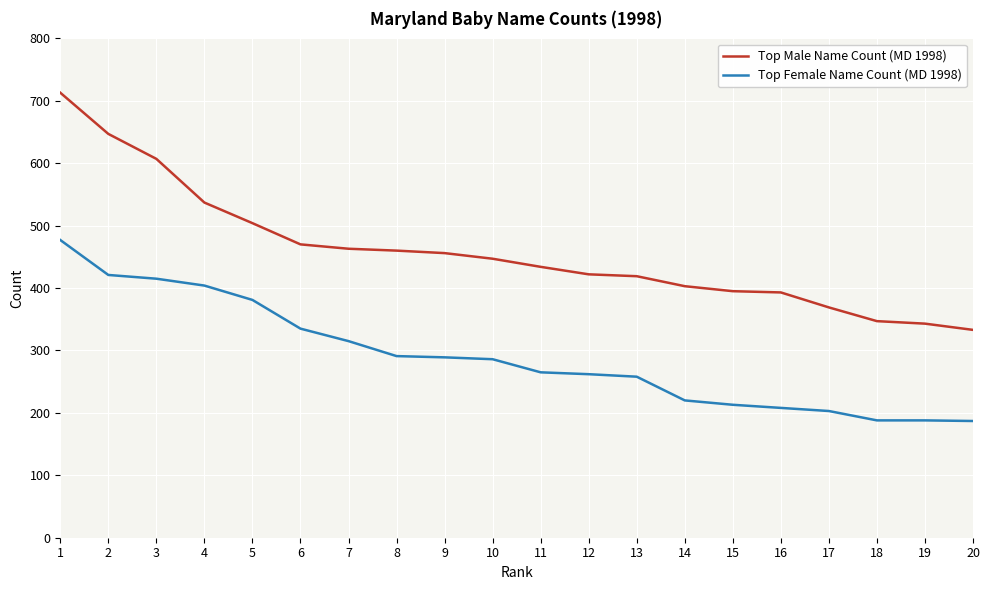

Does the chart have visible grid lines?

Yes